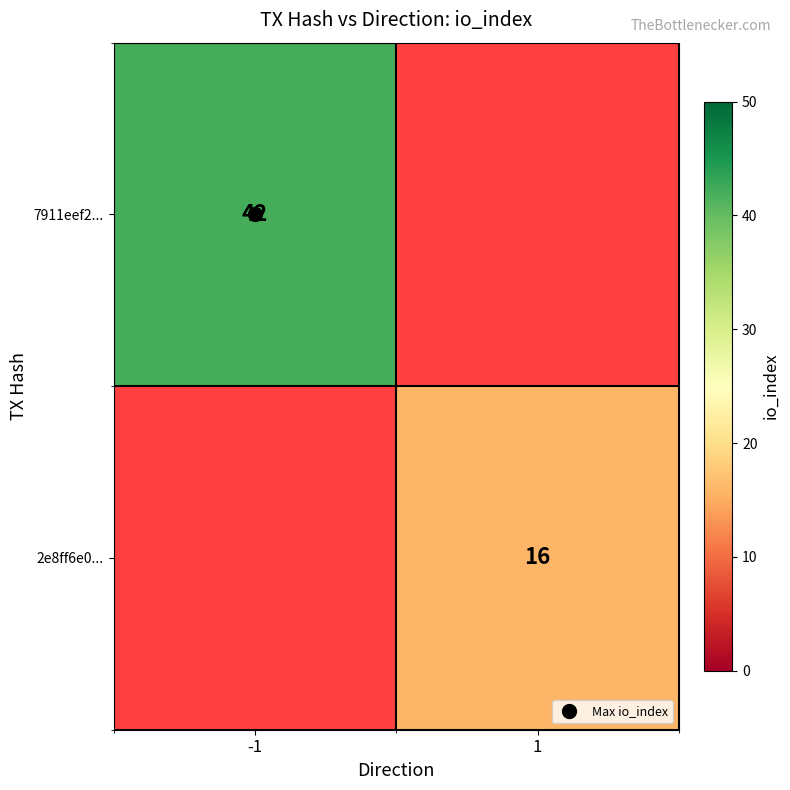

What is the maximum value shown in the chart?

42.0